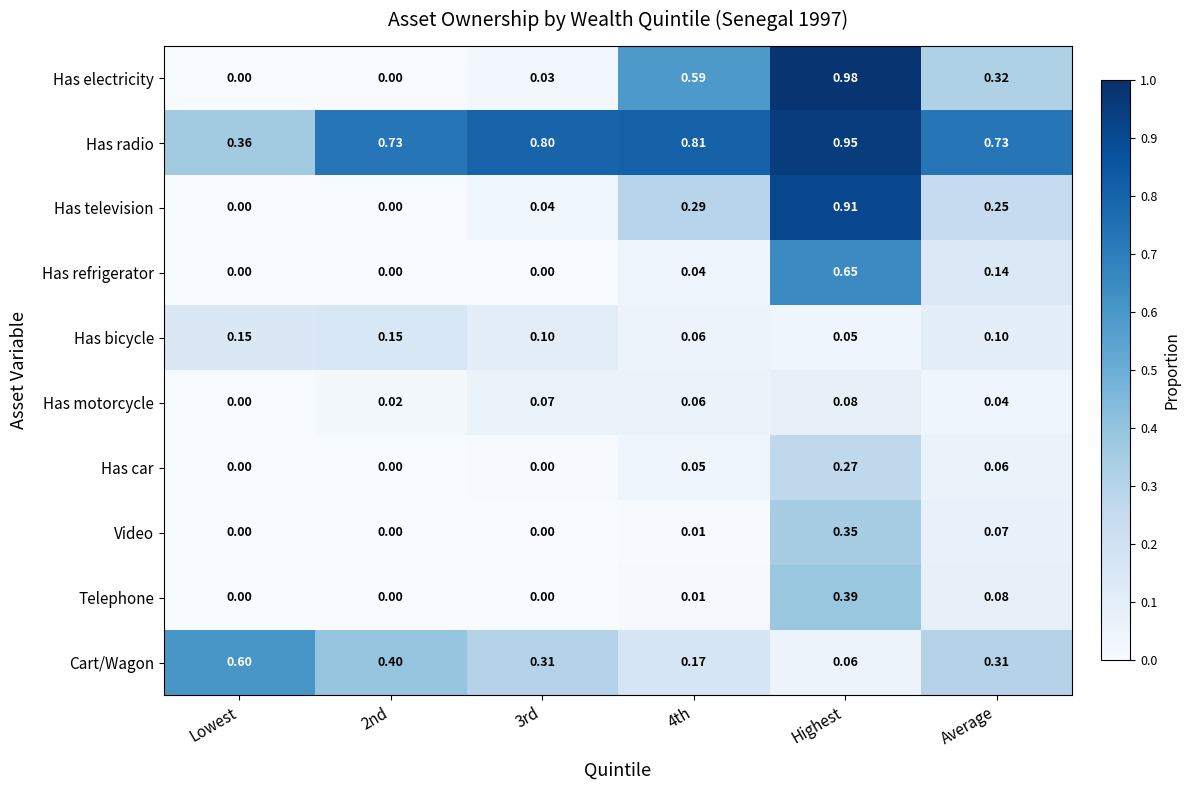

Which series has the largest range (max minus min)?

Has electricity